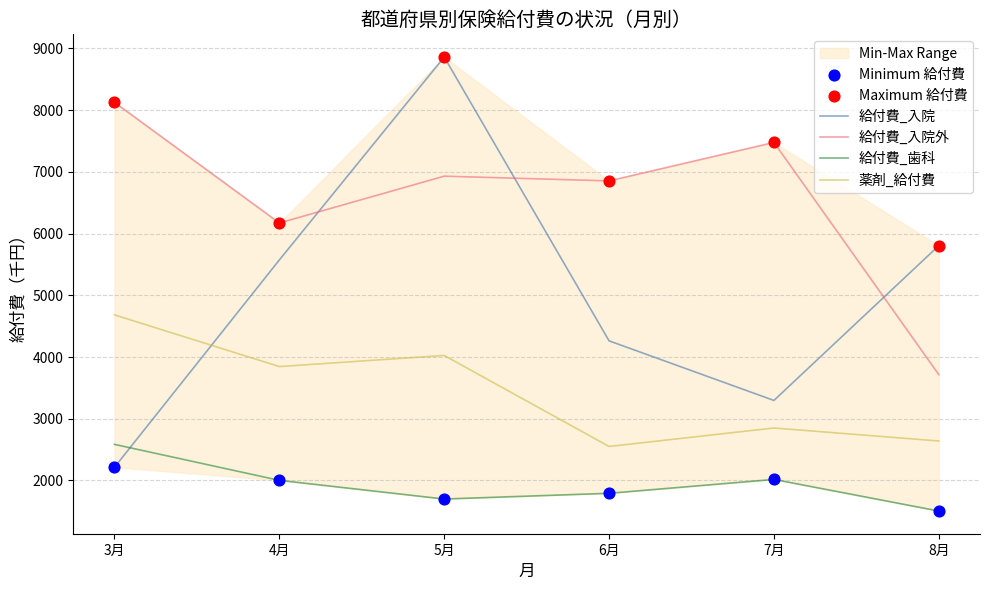

At how many categories does at least one series exceed 4789?

6